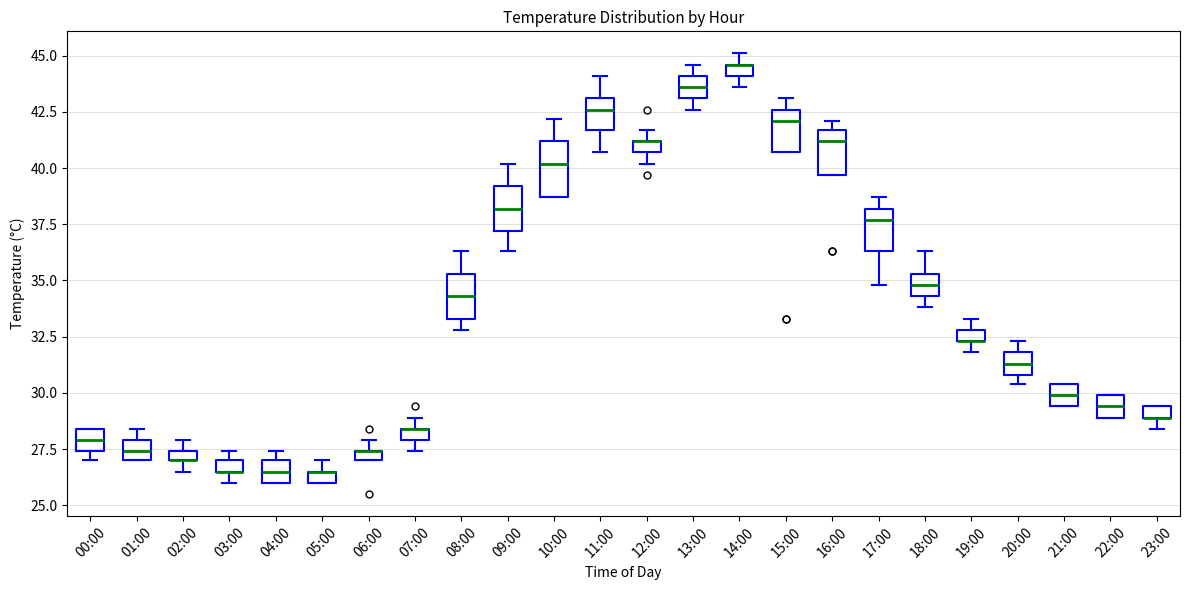

Comparing the boxes themselves (not the whiskers), which one is the tallest?

10:00